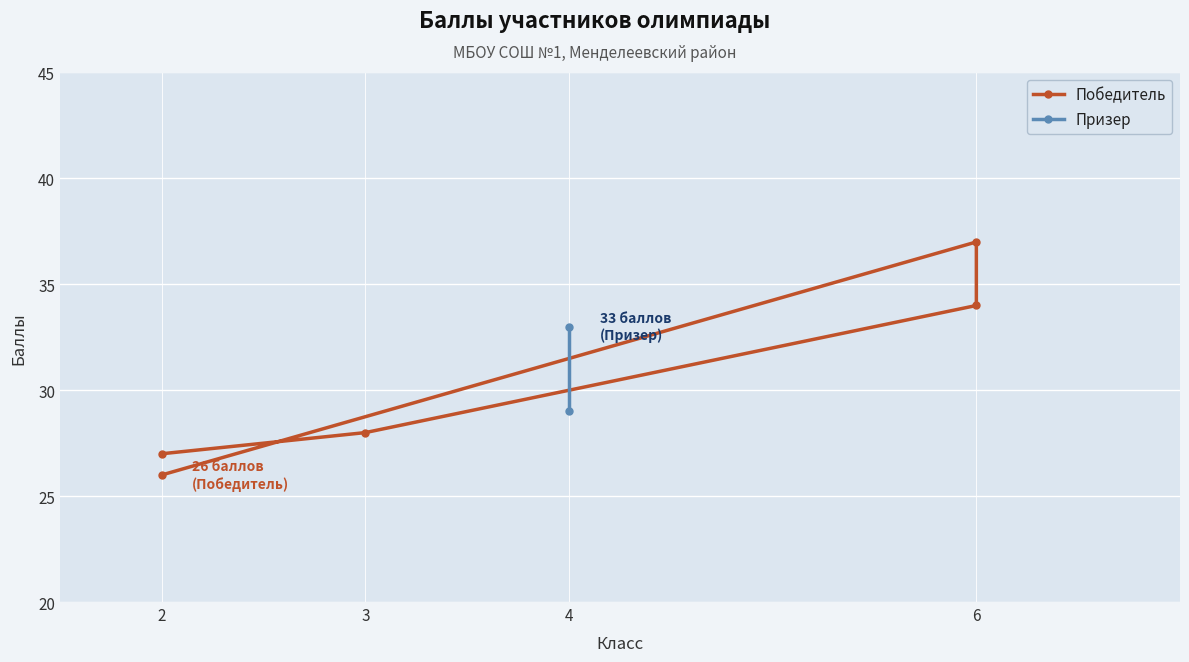

What is the label of the 2nd point from the right?

6